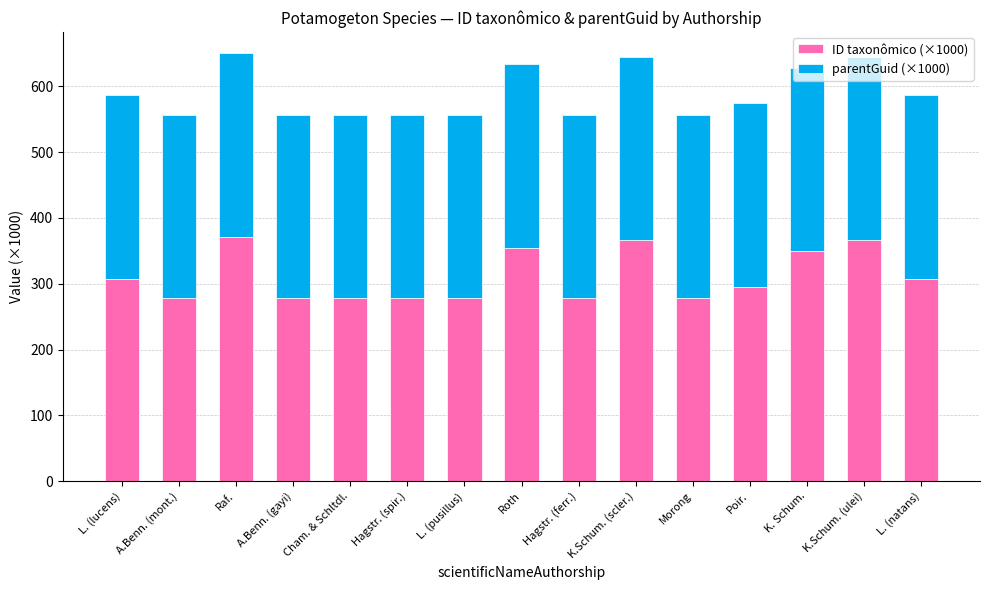

What is the difference between the second highest and minimum values in the ID taxonômico (×1000) series?

87.3